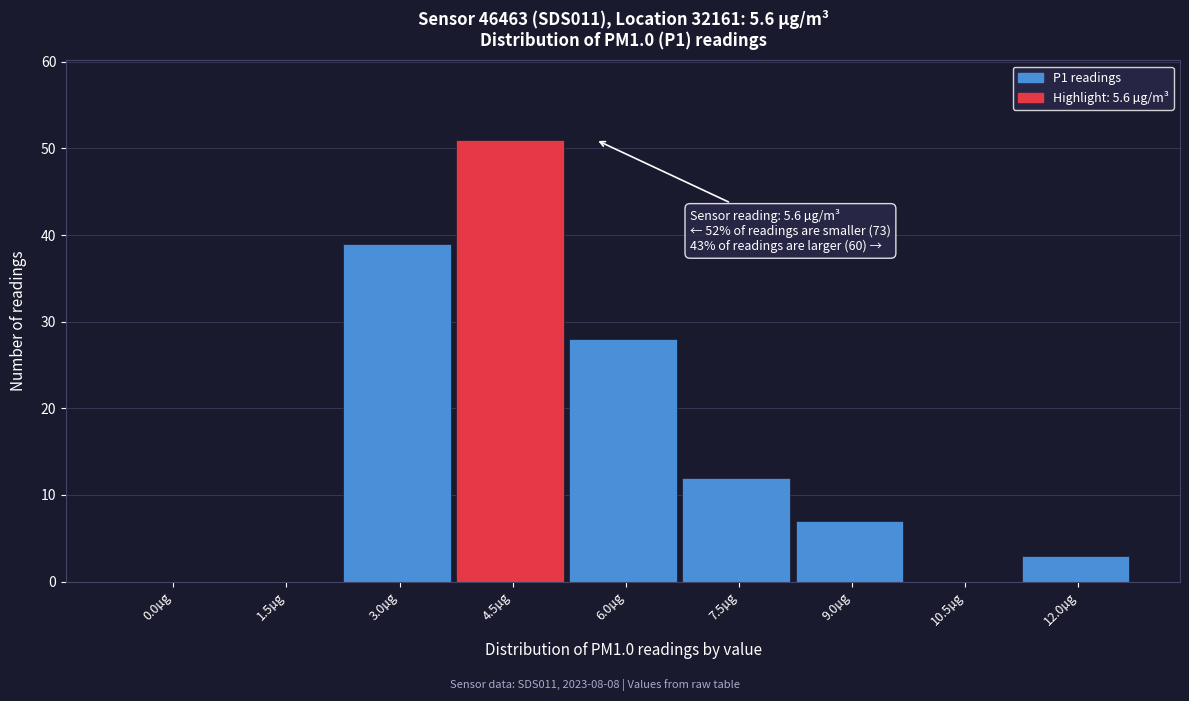

Reading right to left, transcribe all the data shown in this chart.

12.0µg=3	10.5µg=0	9.0µg=7	7.5µg=12	6.0µg=28	4.5µg=51	3.0µg=39	1.5µg=0	0.0µg=0